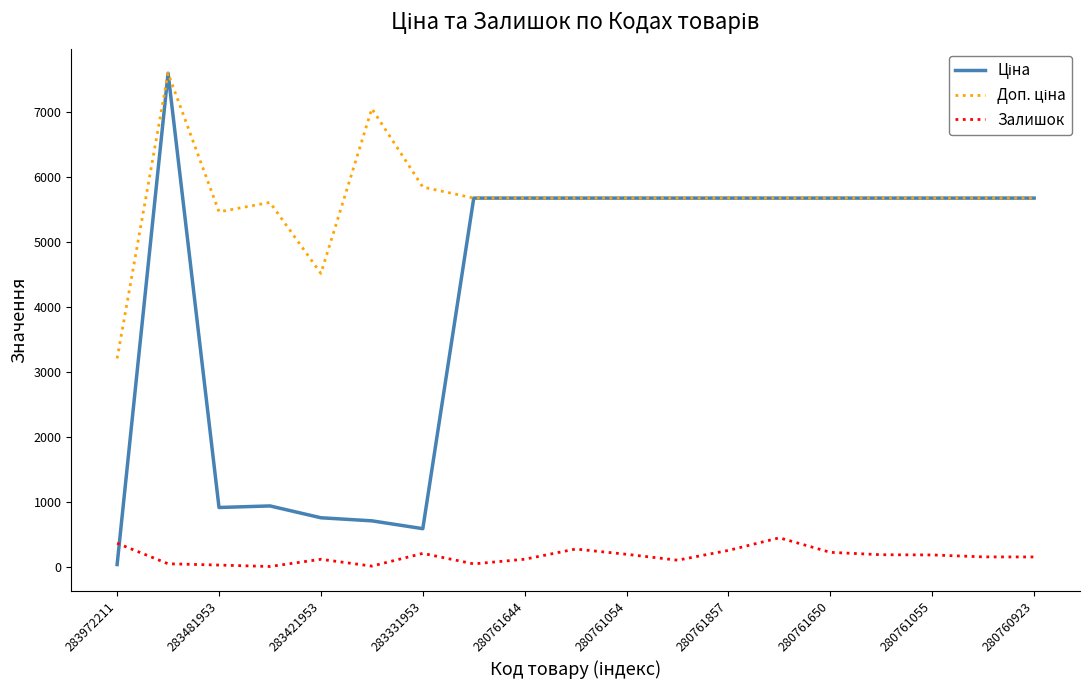

Reading right to left, transcribe all the data shown in this chart.

Ціна: 5673.8	5673.8	5673.8	5673.8	5673.8	5673.8	5673.8	5673.8	5673.8	5673.8	5673.8	5673.8	584.4	705.1	752.2	934.5	910.4	7596.5	32.0
Доп. ціна: 5673.8	5673.8	5673.8	5673.8	5673.8	5673.8	5673.8	5673.8	5673.8	5673.8	5673.8	5673.8	5843.9	7051.3	4513.3	5607.2	5462.3	7596.5	3205.0
Залишок: 149.0	150.0	180.0	183.0	220.0	444.0	250.0	99.0	190.0	271.0	114.0	42.0	204.0	8.0	113.0	2.0	24.0	44.0	360.0